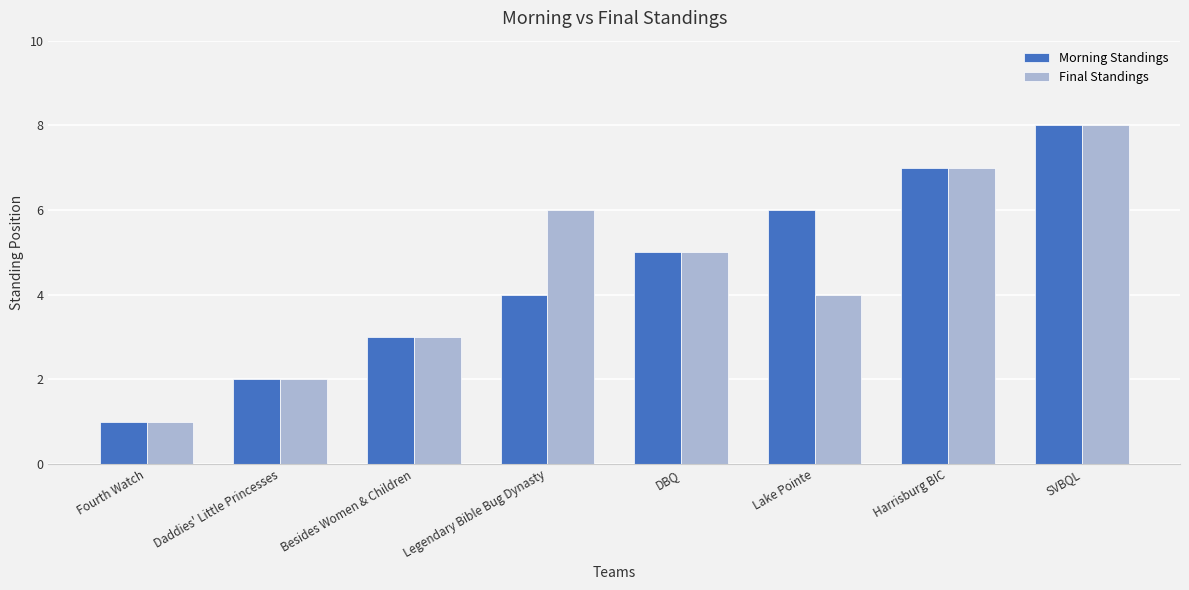

What is the sum of all Final Standings values?

36